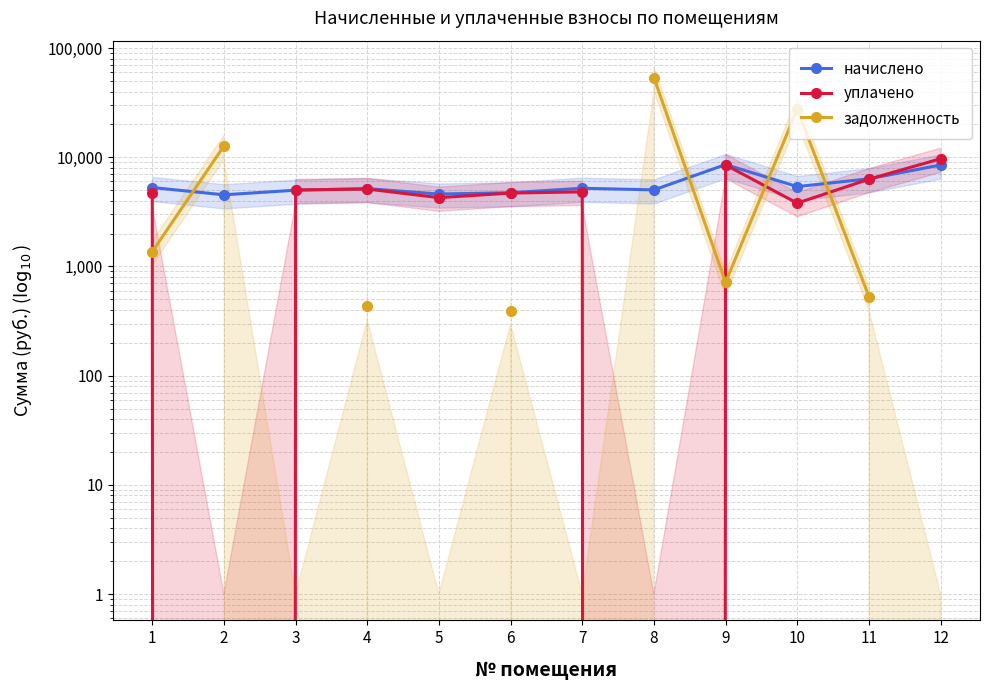

Between which two adjacent categories do задолженность and начислено first intersect?

1 and 2